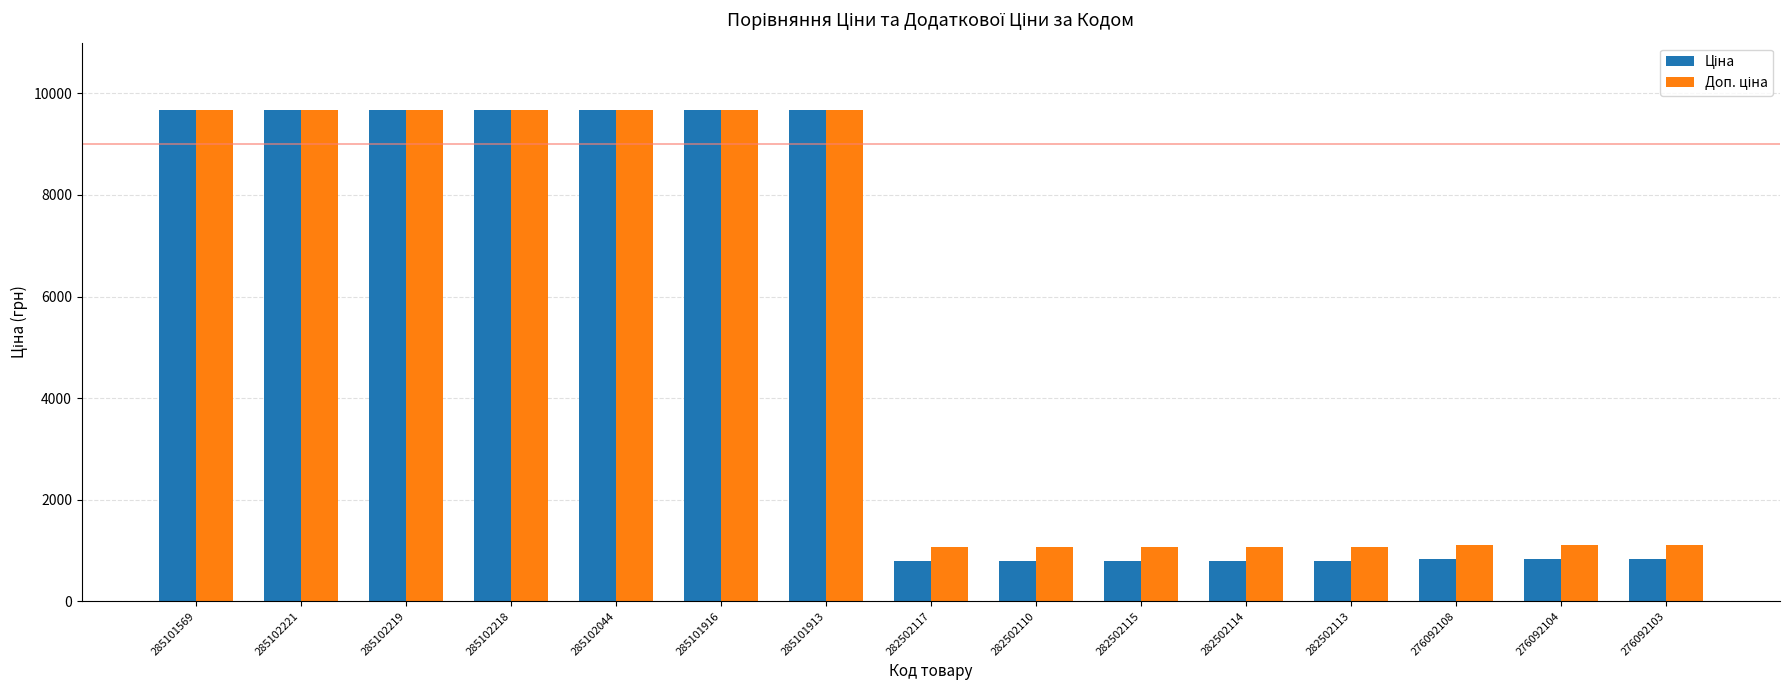

What is the difference between the highest and lowest values at 282502115?

281.6